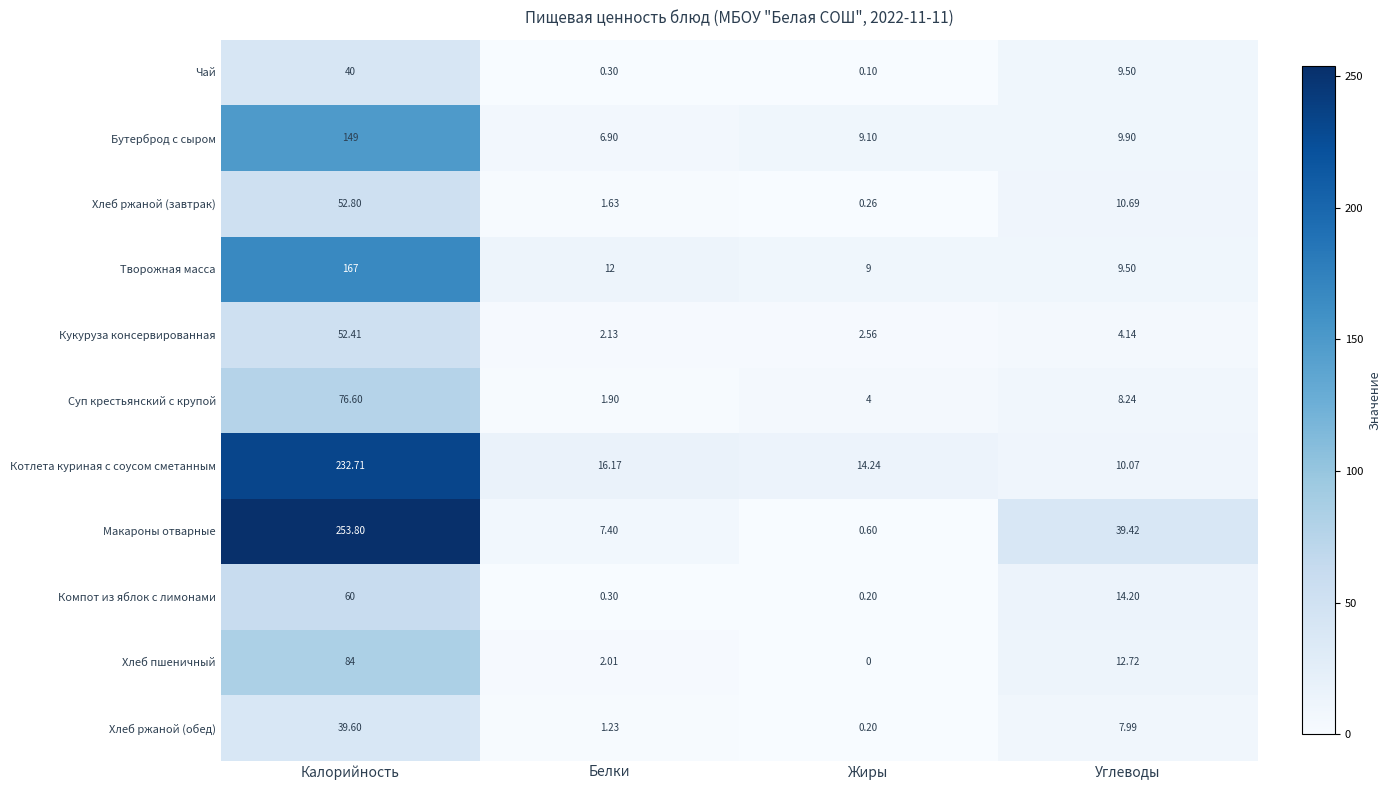

Rank the series at Калорийность from highest to lowest value.

Макароны отварные, Котлета куриная с соусом сметанным, Творожная масса, Бутерброд с сыром, Хлеб пшеничный, Суп крестьянский с крупой, Компот из яблок с лимонами, Хлеб ржаной (завтрак), Кукуруза консервированная, Чай, Хлеб ржаной (обед)